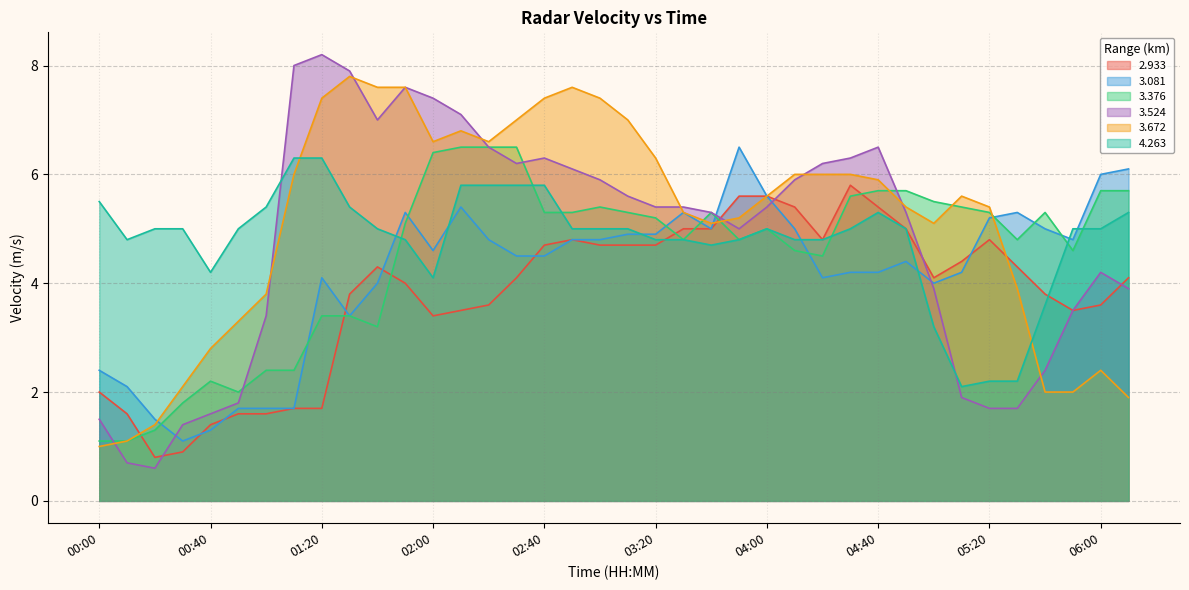

Between 02:10 and 02:20, which series saw the biggest shift?

  3.081